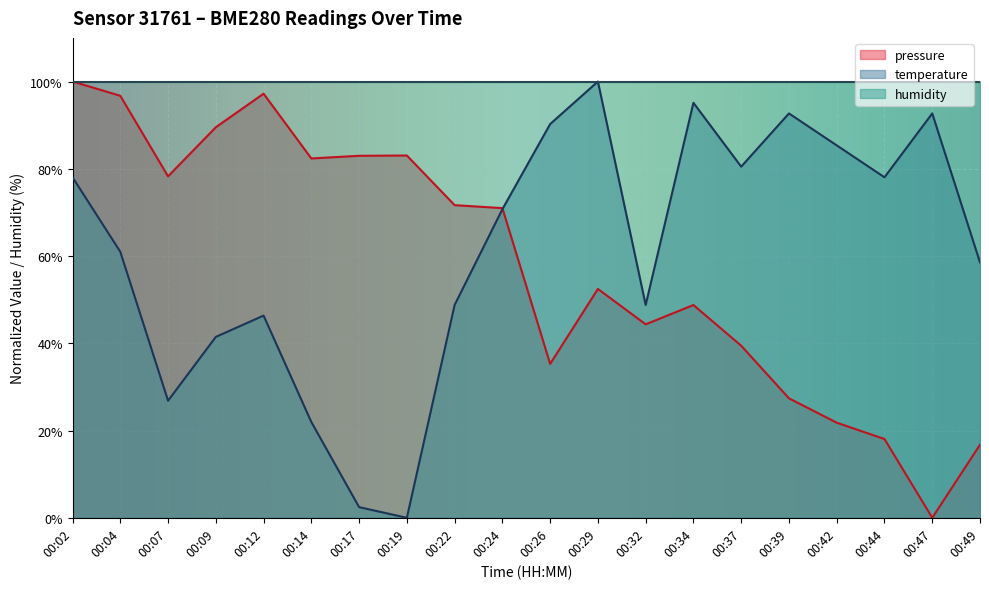

Which series has the largest total across all categories?

humidity